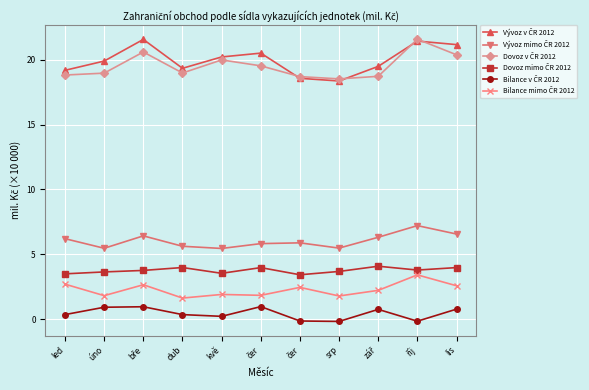

How many distinct data groups are displayed?

6